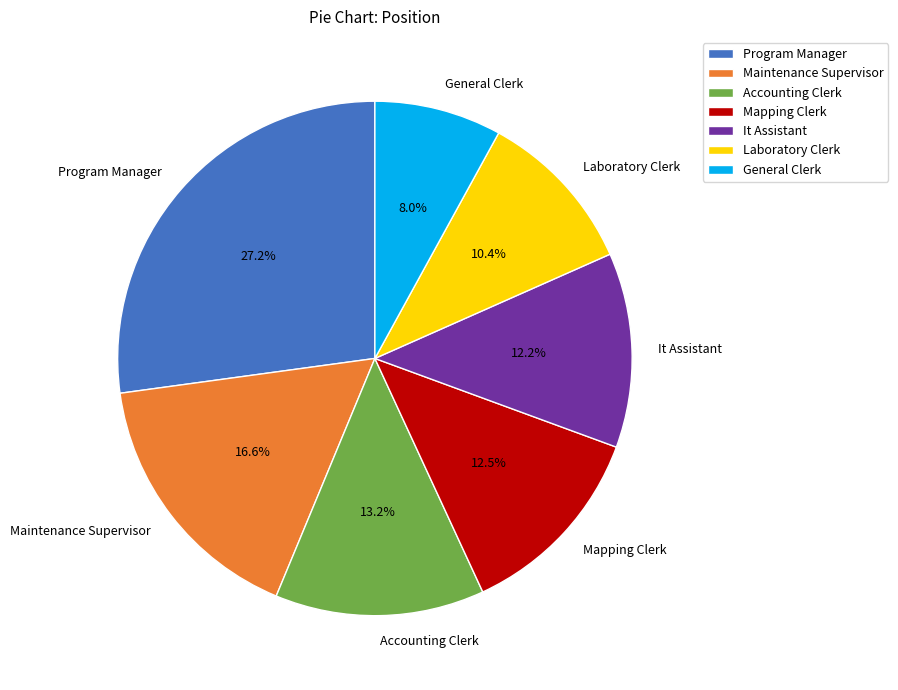

Which has a higher value, General Clerk or It Assistant?

It Assistant